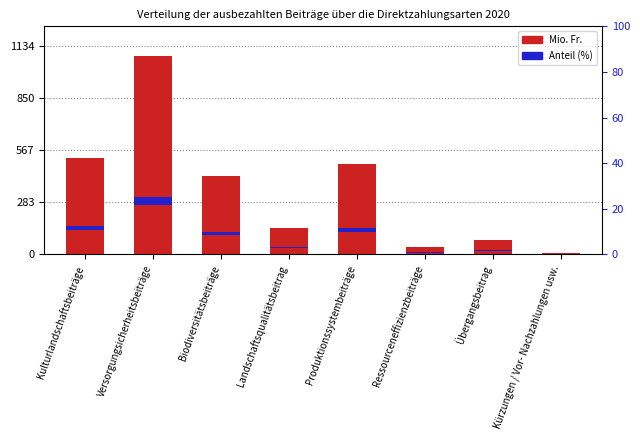

What position from the left is Übergangsbeitrag?

7